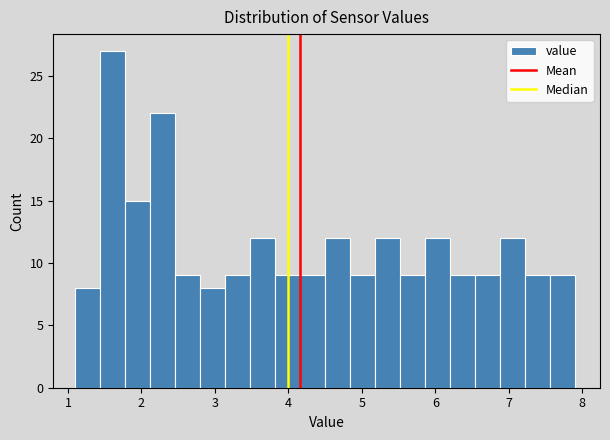

Read against the x-axis, roughly where is the centre of the tallest bar?

1.6